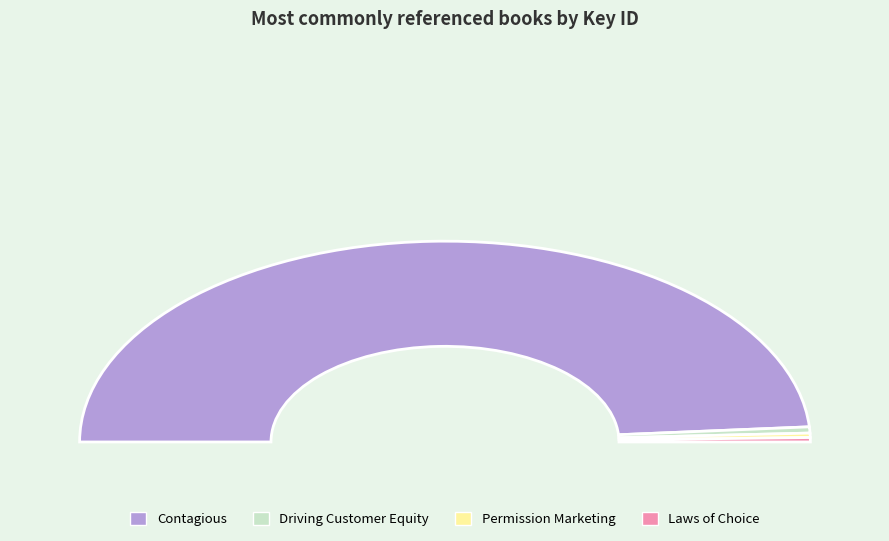

Rank the categories by value from highest to lowest.

Contagious, Driving Customer Equity, Permission Marketing, Laws of Choice